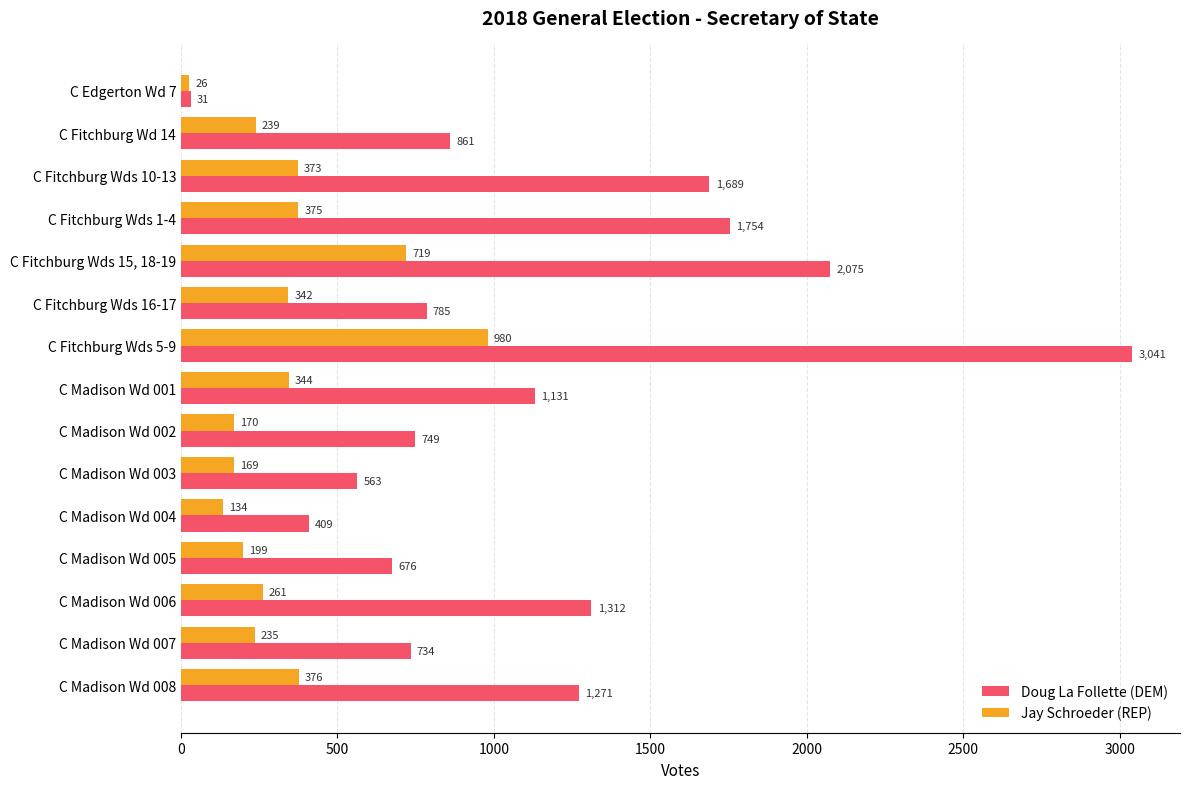

At which category is the sum across all series the highest?

C Fitchburg Wds 5-9